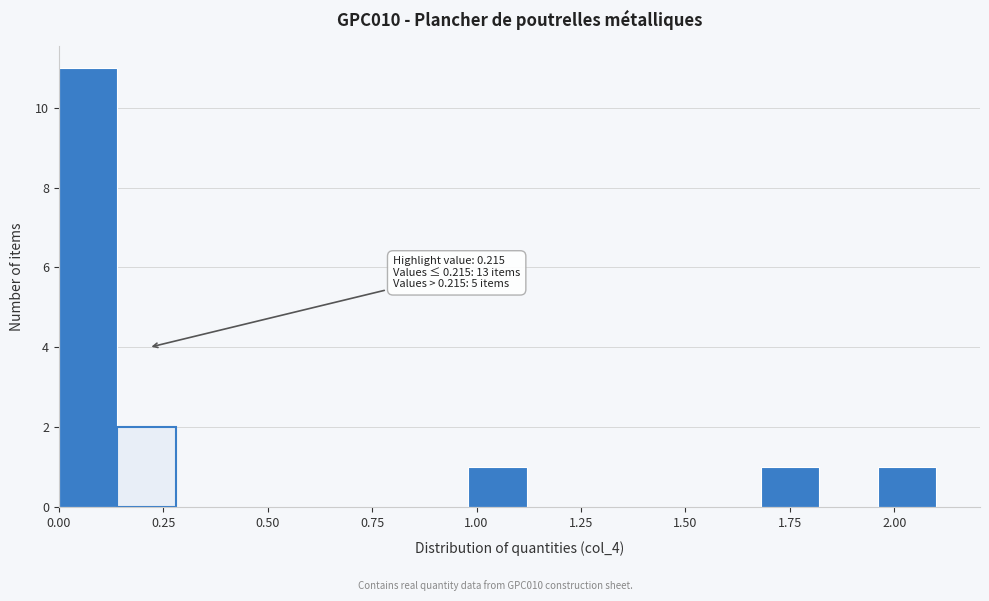

Around what value on the x-axis is the tallest bar? Give the approximate position of its centre, as read against the axis.

0.05